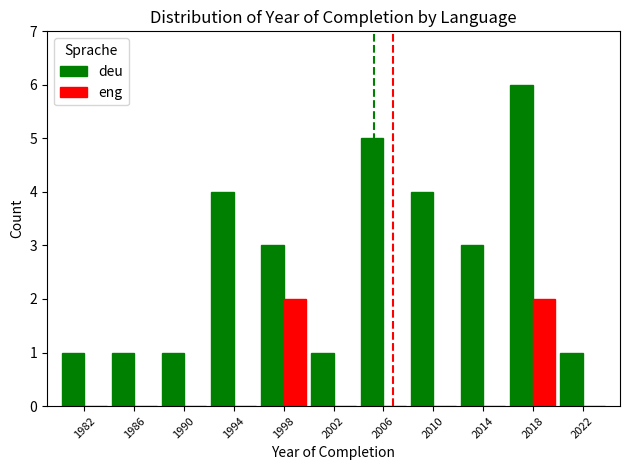

What are all the series names shown in the legend?

deu, eng